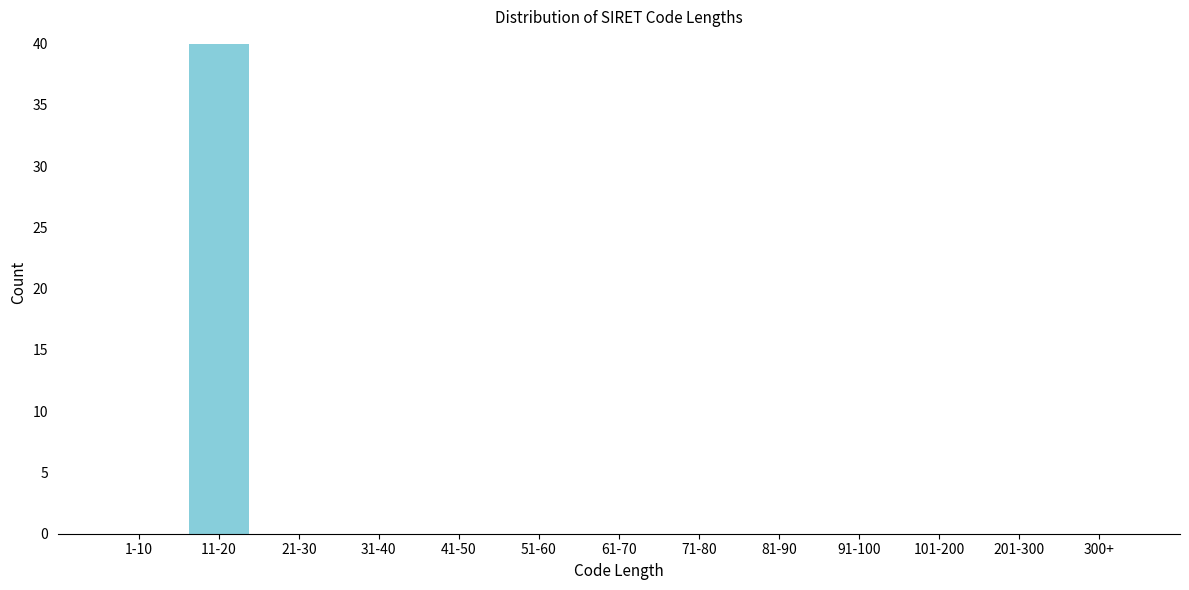

Reading right to left, what are all the values shown in this chart?

300+=0	201-300=0	101-200=0	91-100=0	81-90=0	71-80=0	61-70=0	51-60=0	41-50=0	31-40=0	21-30=0	11-20=40	1-10=0